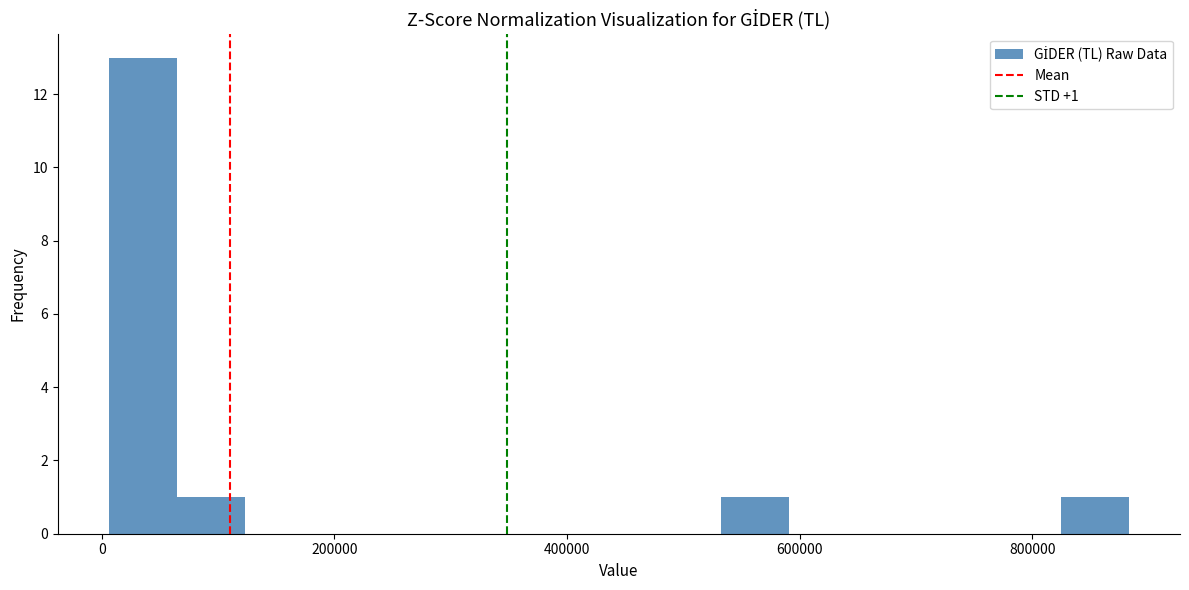

Read against the x-axis, roughly where is the centre of the tallest bar?

40000